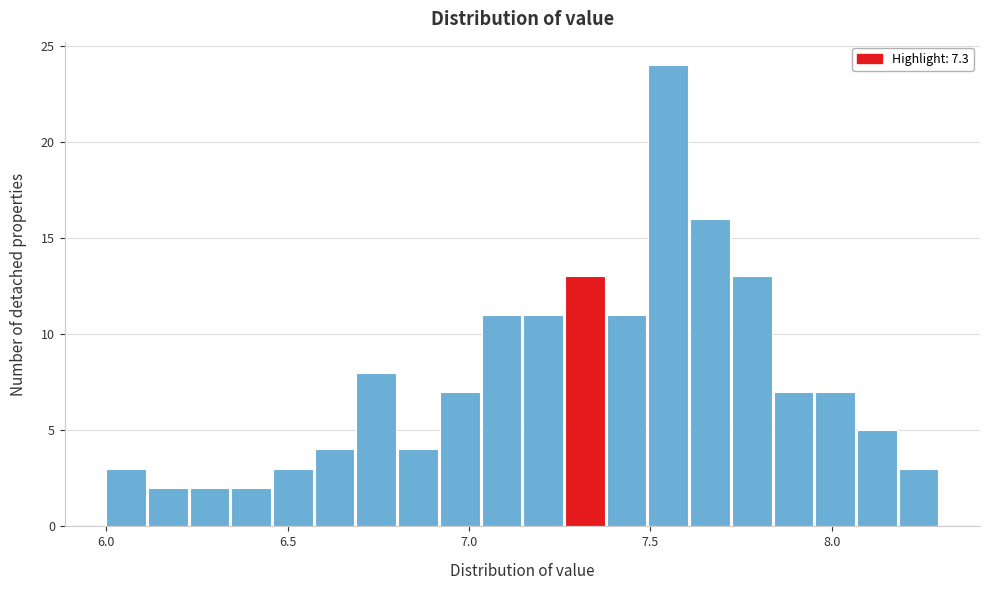

Read against the x-axis, roughly where is the centre of the tallest bar?

7.55